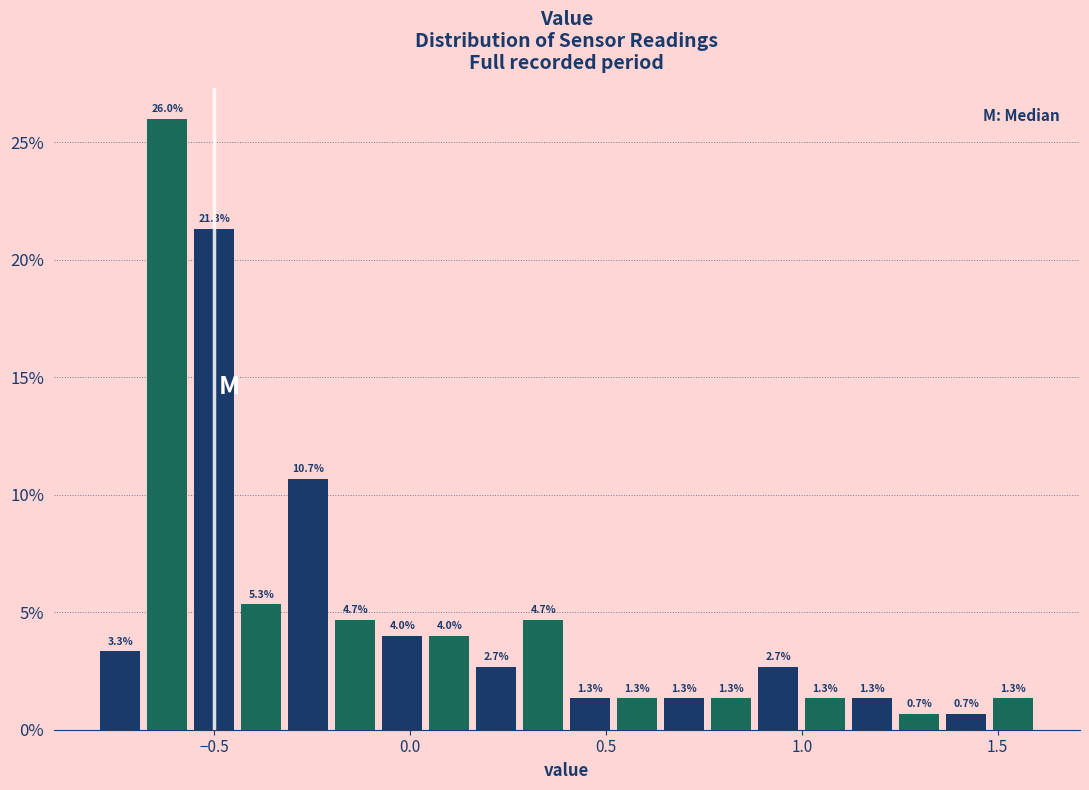

Around what value on the x-axis is the tallest bar? Give the approximate position of its centre, as read against the axis.

-0.60